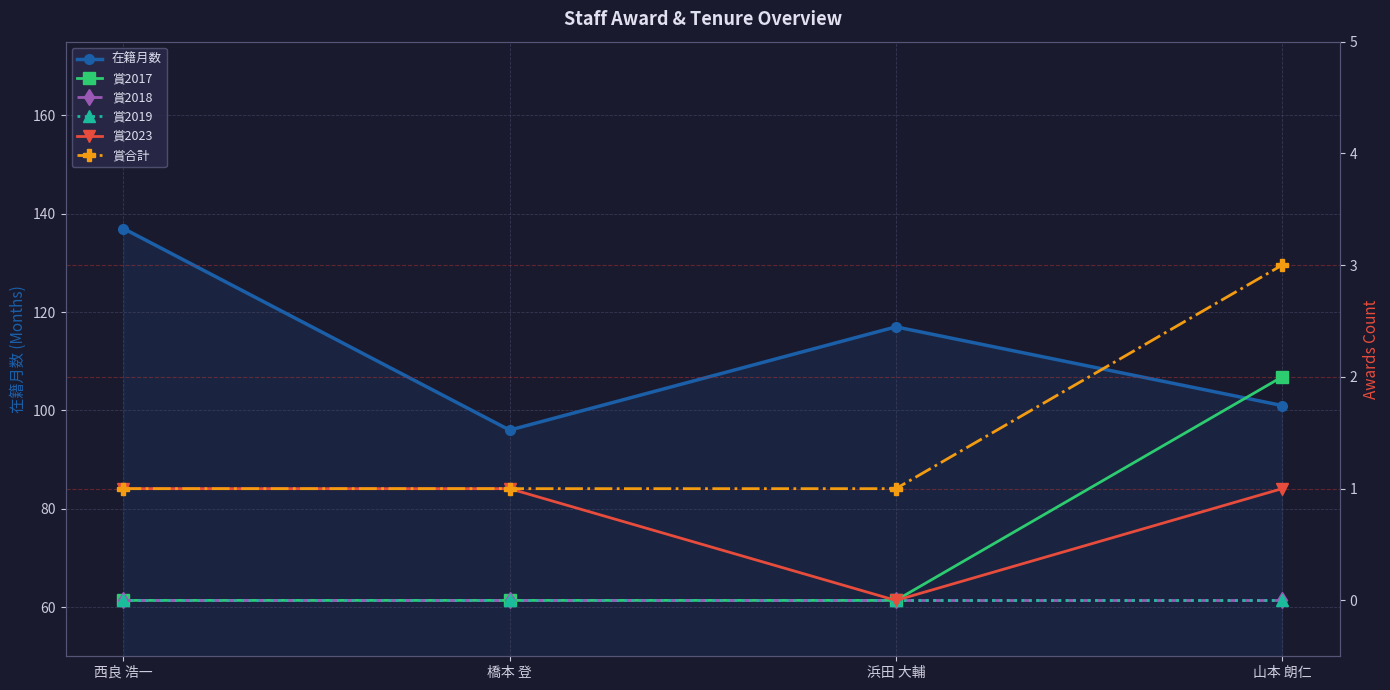

What is the maximum value shown in the chart?

137